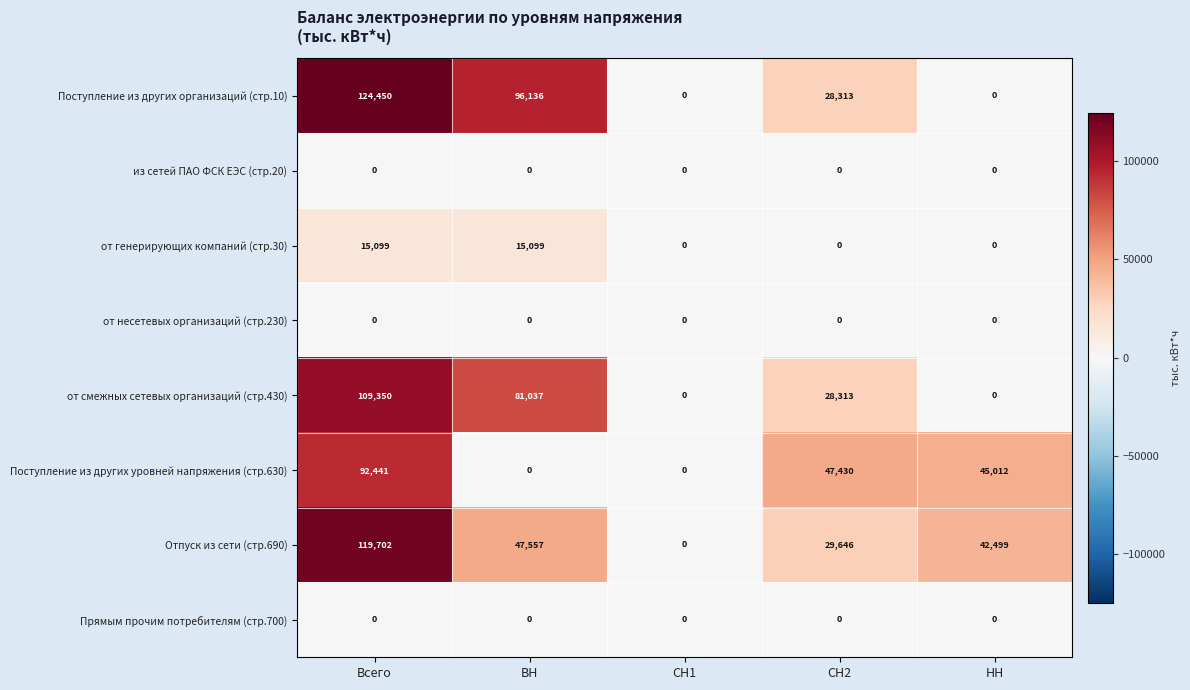

Count the number of data series in this chart.

8